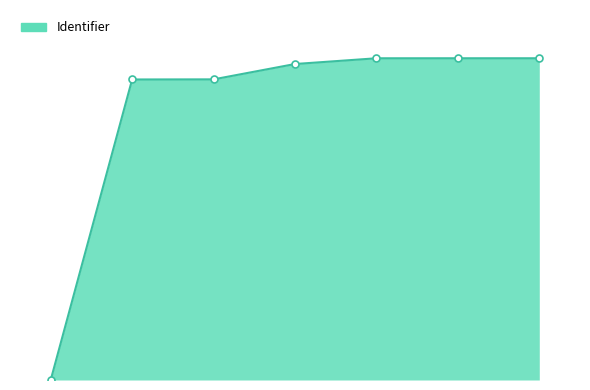

Does the chart display data point markers on the line(s)?

No